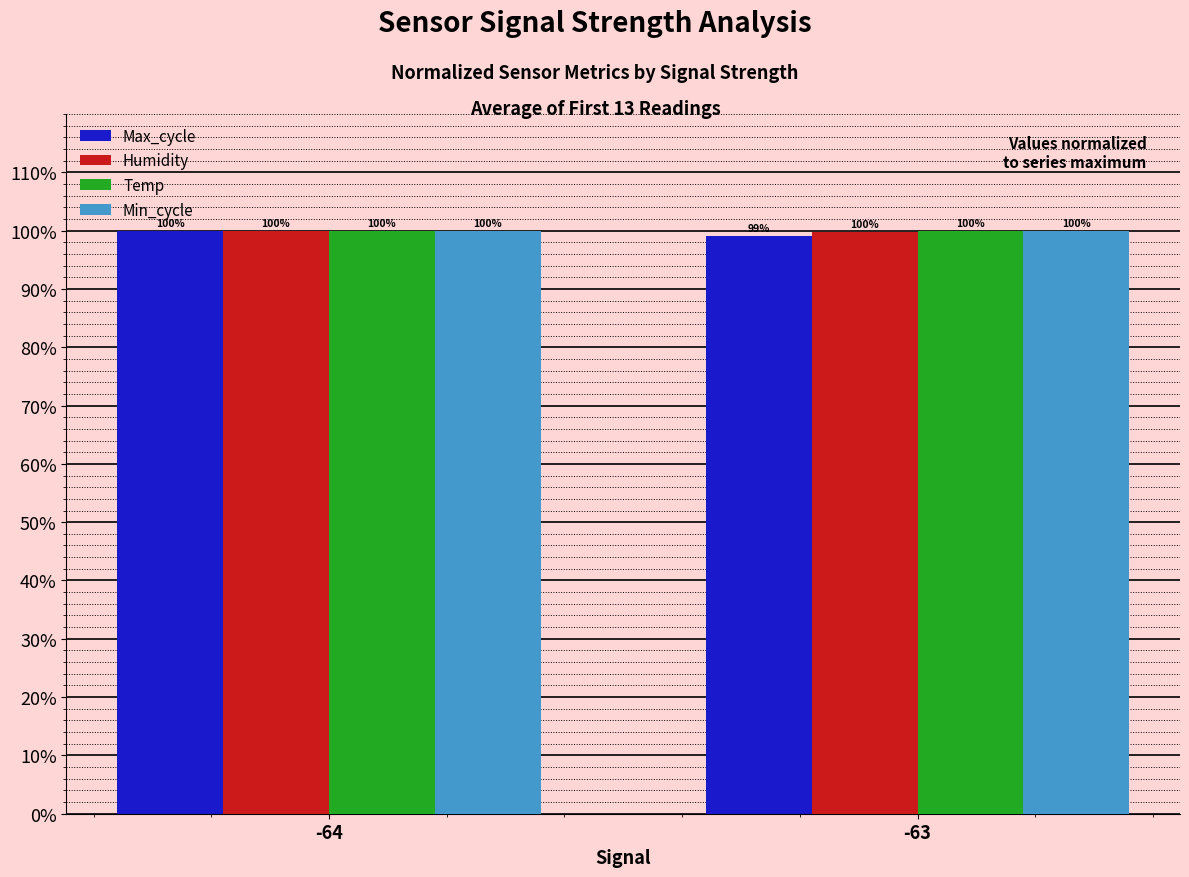

Are the bars horizontal?

No